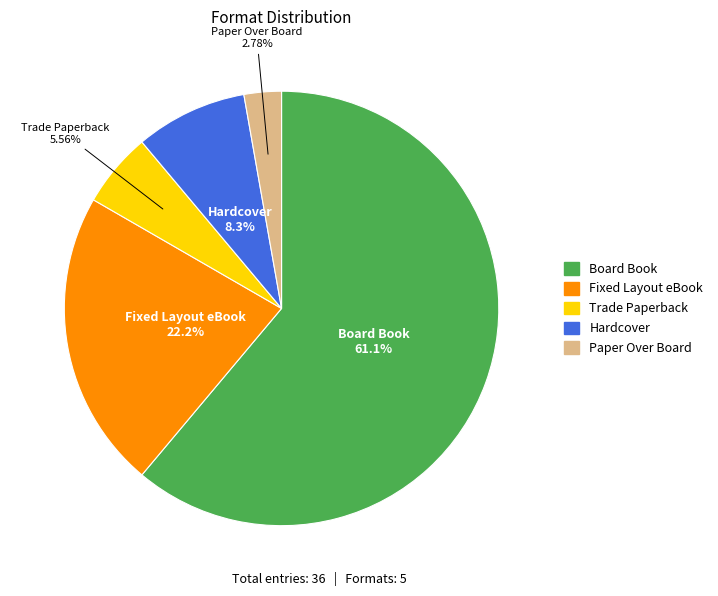

How many segments does this pie chart have?

5